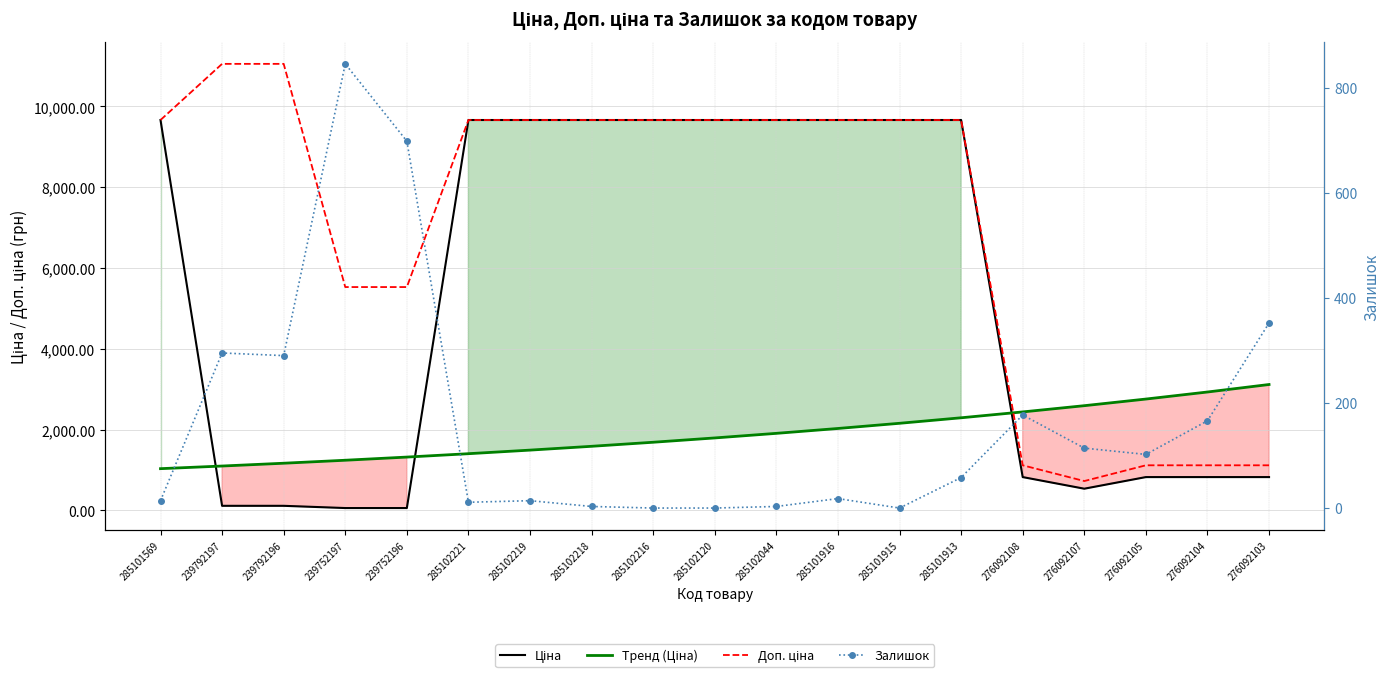

List the labels in order of Ціна value, largest first.

285101569, 285102221, 285102219, 285102218, 285102216, 285102120, 285102044, 285101916, 285101915, 285101913, 276092108, 276092105, 276092104, 276092103, 276092107, 239792197, 239792196, 239752197, 239752196